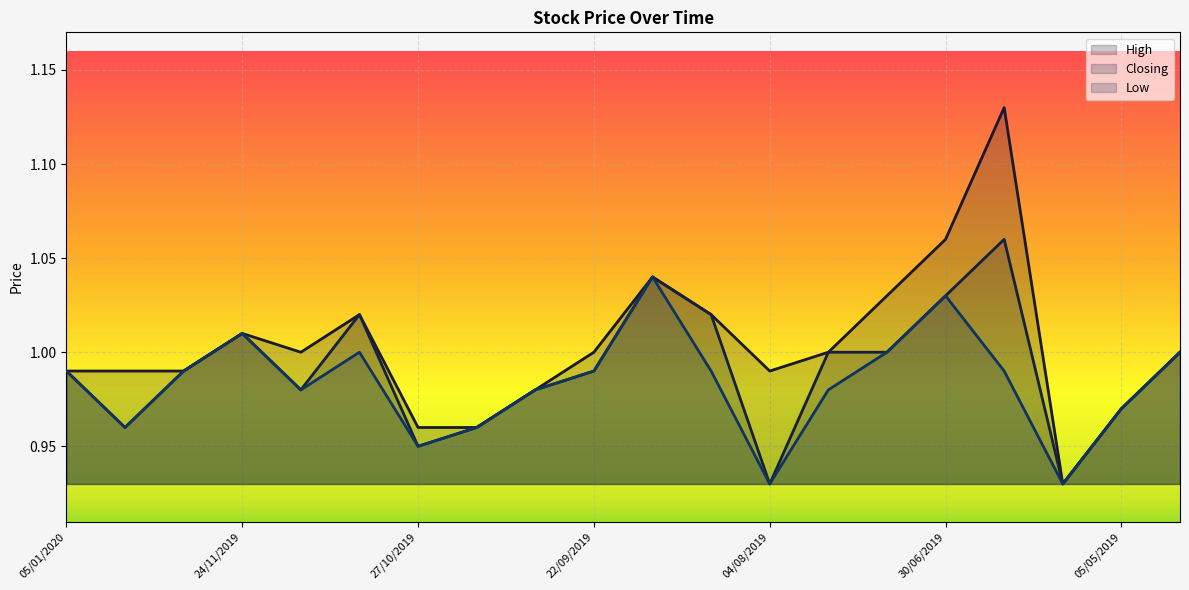

At which category is the sum across all series the highest?

23/06/2019